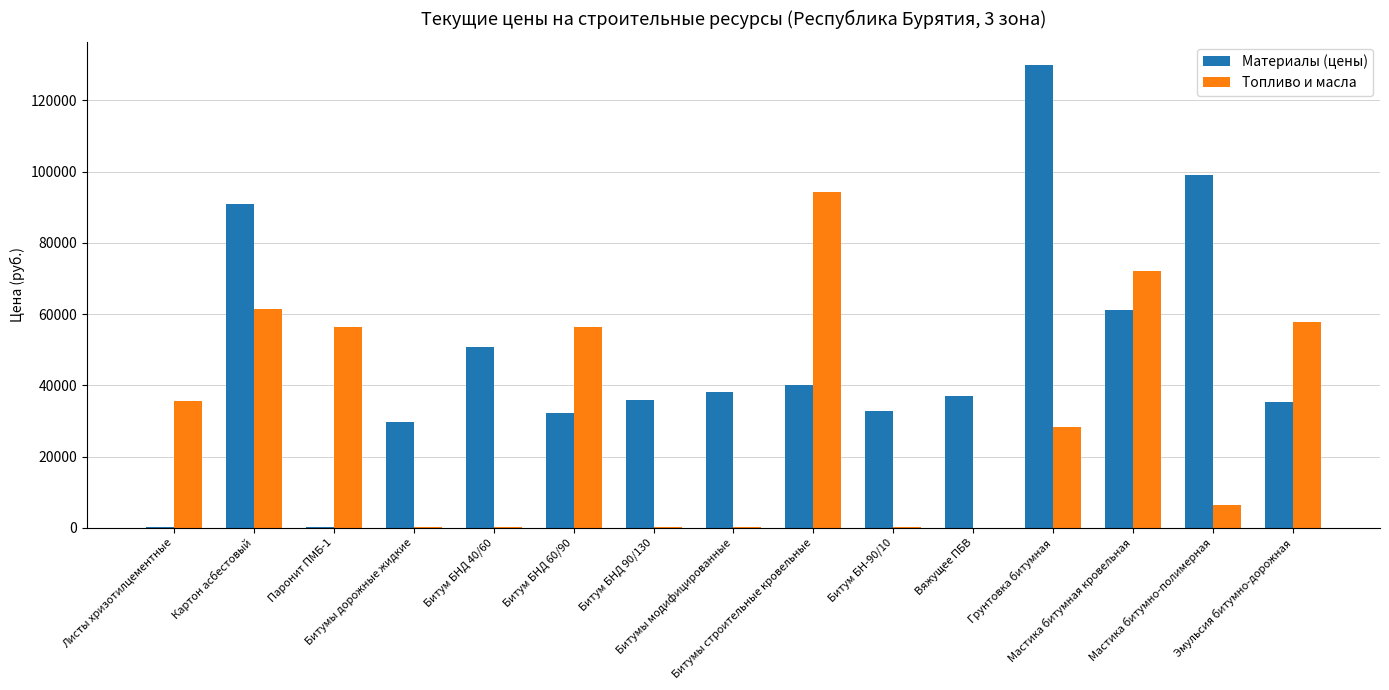

Are the bars horizontal?

No